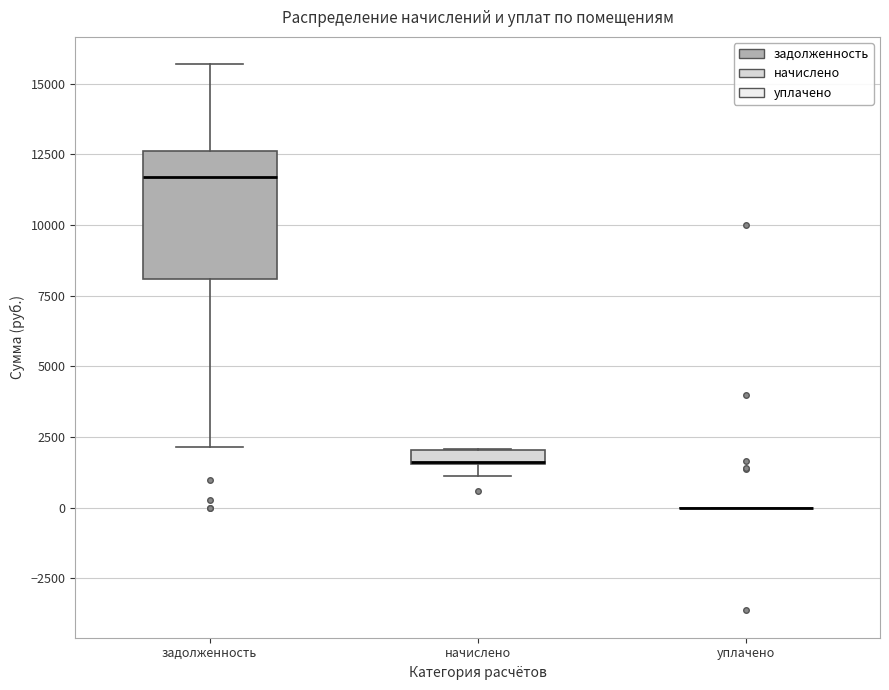

Comparing the boxes themselves (not the whiskers), which one is the tallest?

задолженность